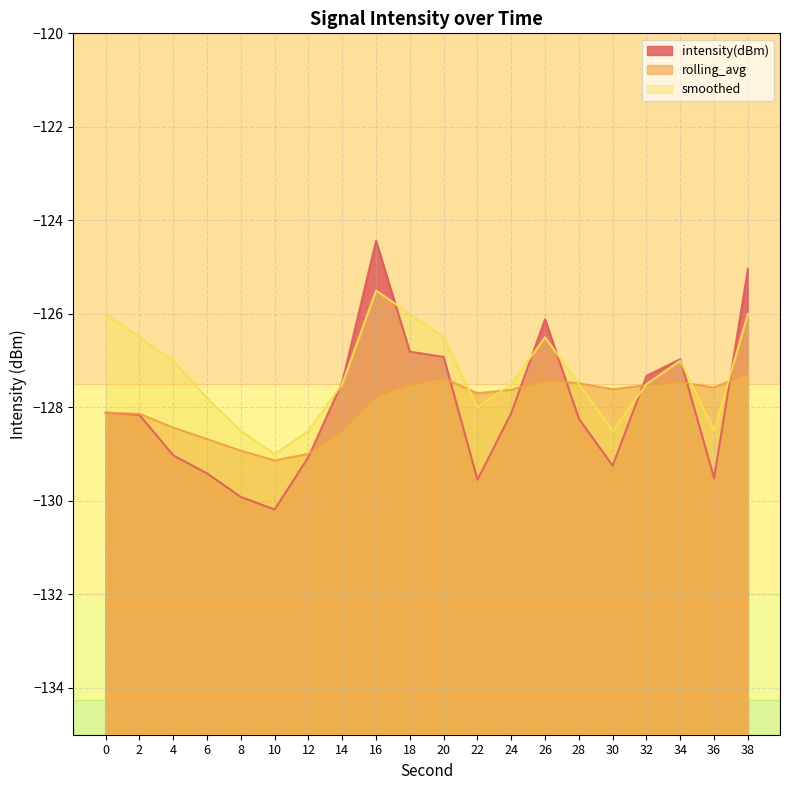

What value does the intensity(dBm) series have at 0?

-128.1